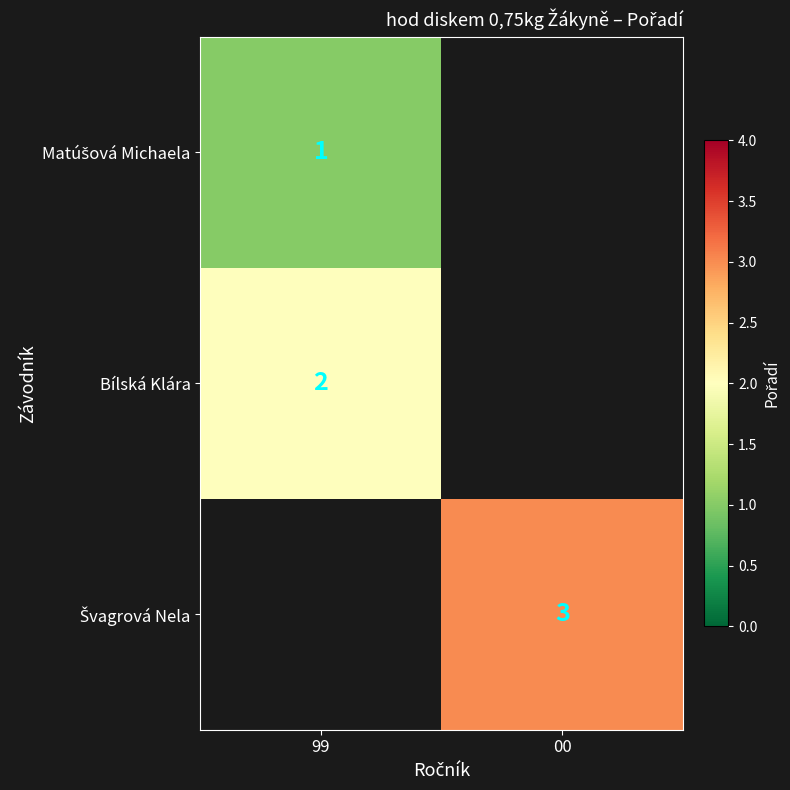

What is the smallest value displayed?

1.0